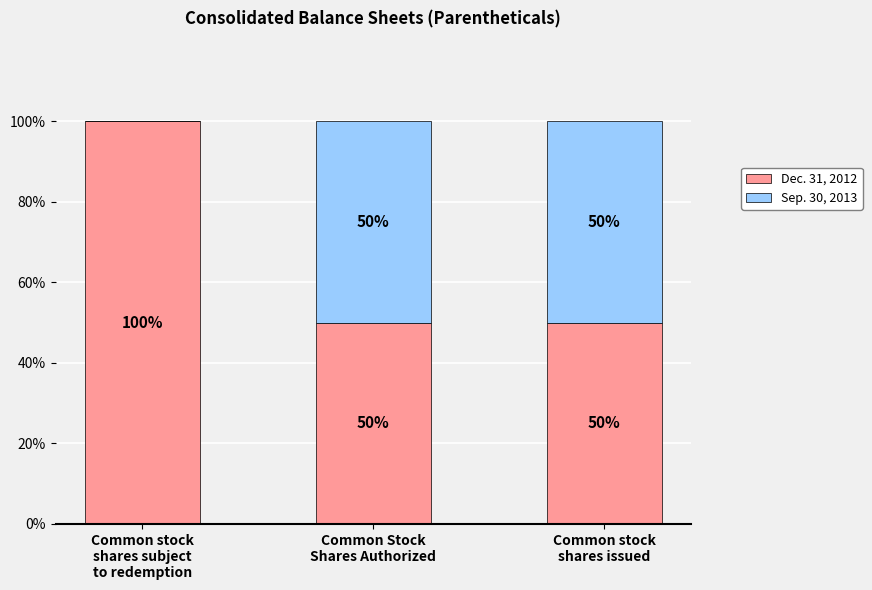

What is the maximum value for Dec. 31, 2012?

100.0